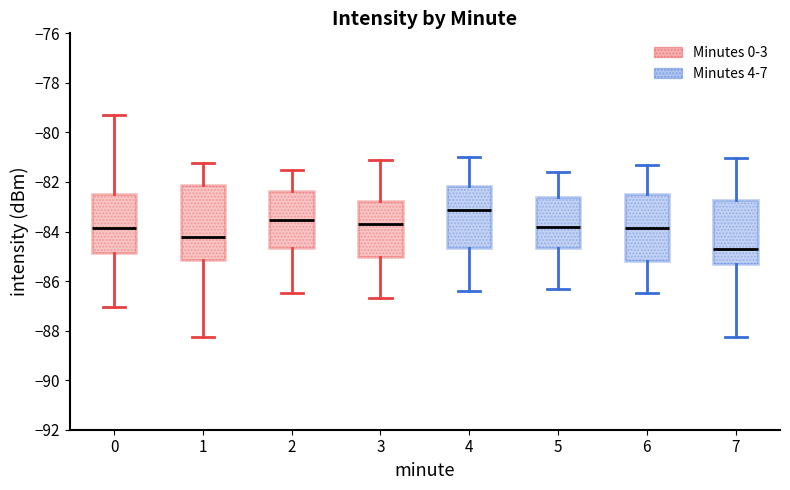

Which box has the highest median line?

4